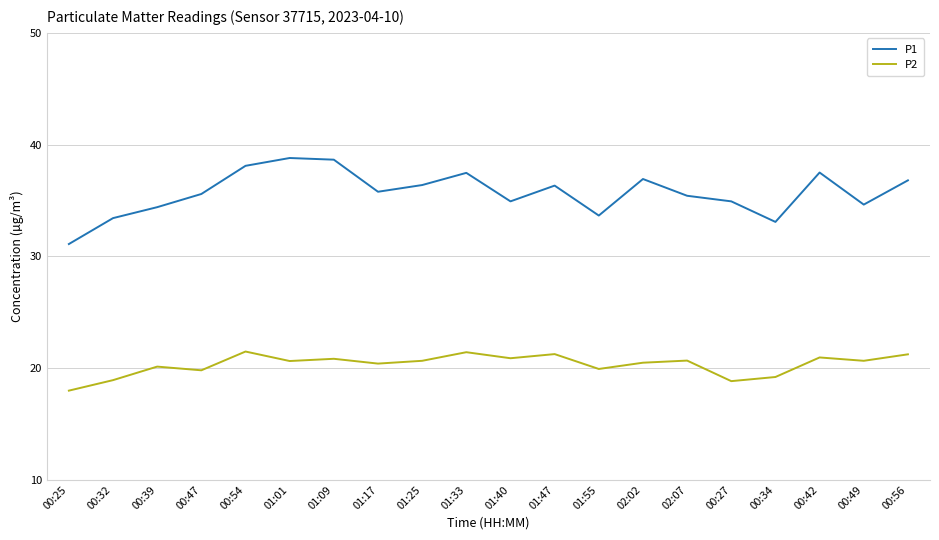

What is the minimum value shown in the chart?

18.0